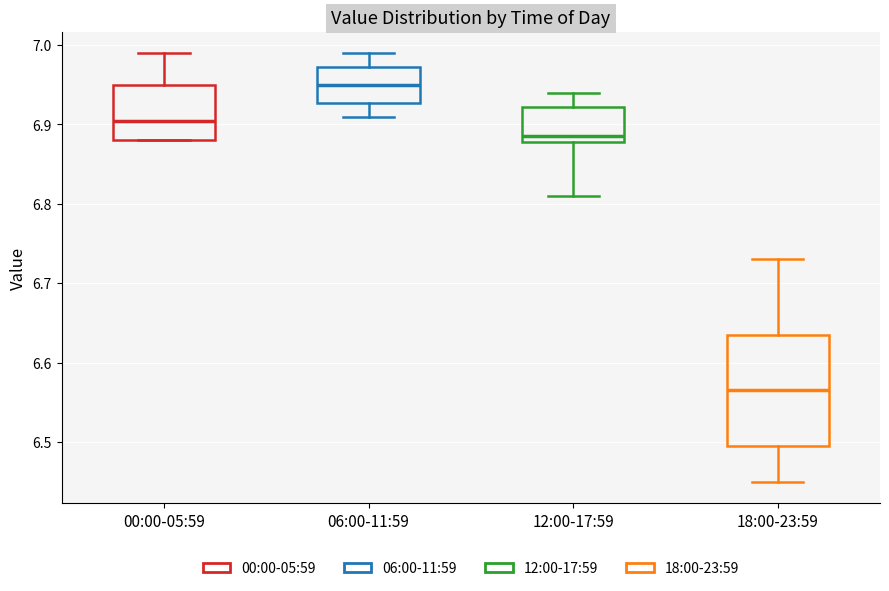

Reading left to right, read every box against the y-axis: the position of its median line, the range the box covers, and the ends of its whiskers. The values are not printed on the chart, so give them approximately, as read against the axis.

00:00-05:59: median 6.91, box 6.88 to 6.95, whiskers 6.88 to 6.99
06:00-11:59: median 6.95, box 6.93 to 6.97, whiskers 6.91 to 6.99
12:00-17:59: median 6.89, box 6.88 to 6.92, whiskers 6.81 to 6.94
18:00-23:59: median 6.57, box 6.50 to 6.64, whiskers 6.45 to 6.73